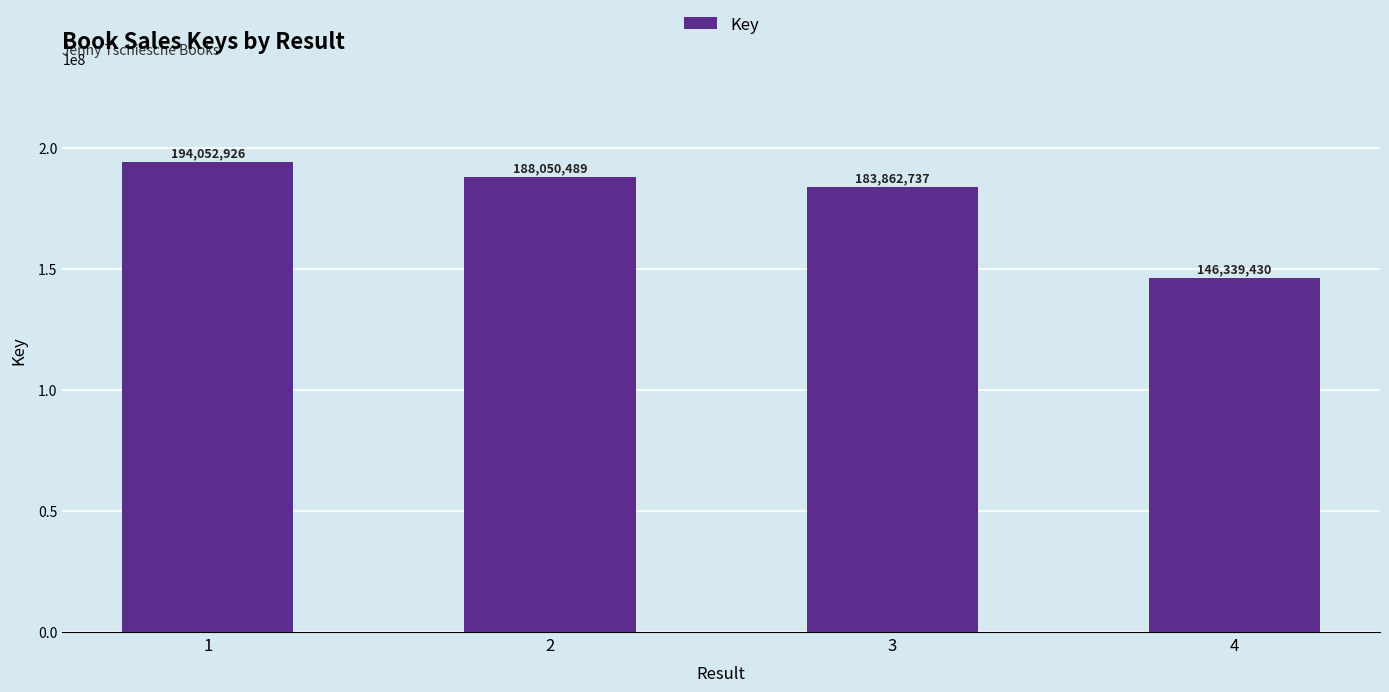

What is the change in value from 1 to 4?

-47713496